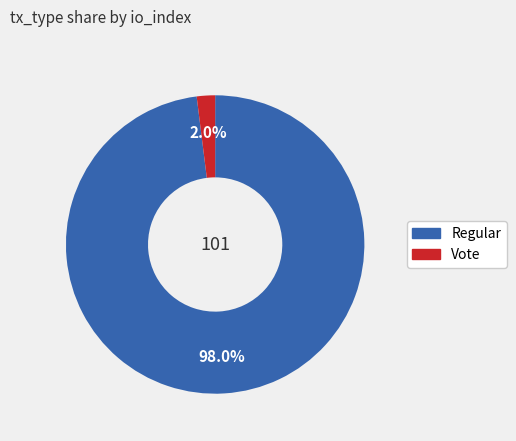

Combined, do Vote and Regular account for over 50%?

Yes